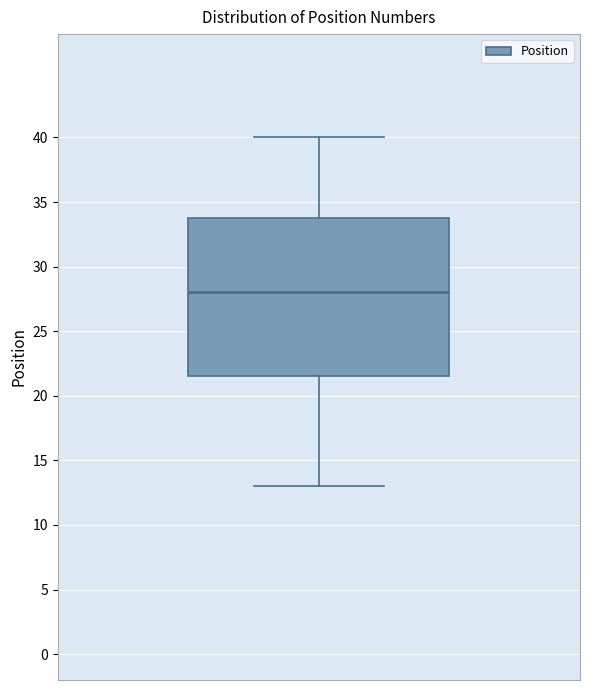

Transcribe this box plot: give where the median line is, the range the box spans, and where the two whiskers end, as read against the y-axis. The values are not printed on the chart, so give them approximately, as read against the axis.

median 28.0, box 21.5 to 34.0, whiskers 13.0 to 40.0